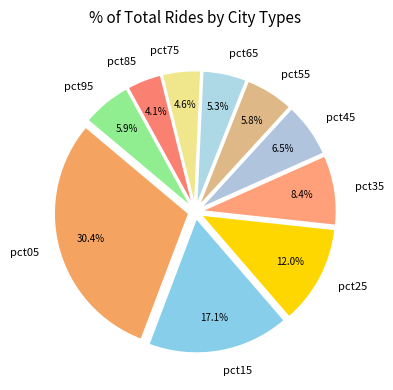

What percentage is the pct25 slice, to the nearest percent?

12%